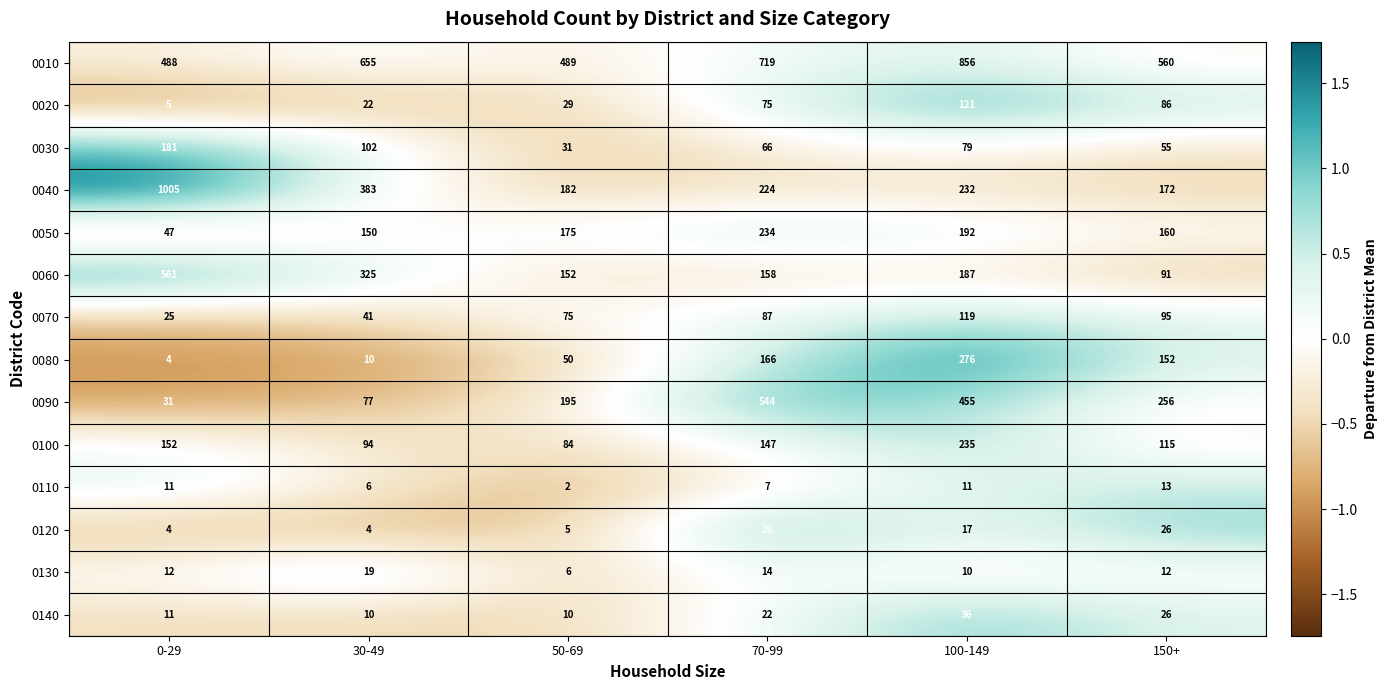

What is the total value across all series at 50-69?

1485